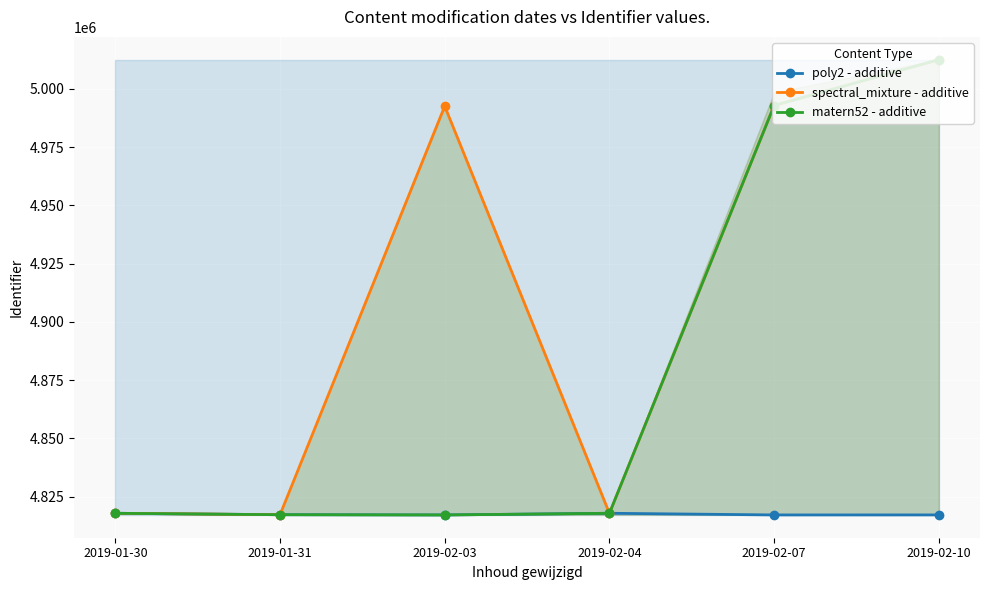

Reading left to right, extract all data points from this chart.

poly2 - additive: 2019-01-30=4817889	2019-01-31=4817275	2019-02-03=4817171	2019-02-04=4817892	2019-02-07=4817178	2019-02-10=4817191
spectral_mixture - additive: 2019-01-30=4817889	2019-01-31=4817275	2019-02-03=4992551	2019-02-04=4817892	2019-02-07=4992838	2019-02-10=5012515
matern52 - additive: 2019-01-30=4817889	2019-01-31=4817275	2019-02-03=4817171	2019-02-04=4817892	2019-02-07=4992837	2019-02-10=5012515